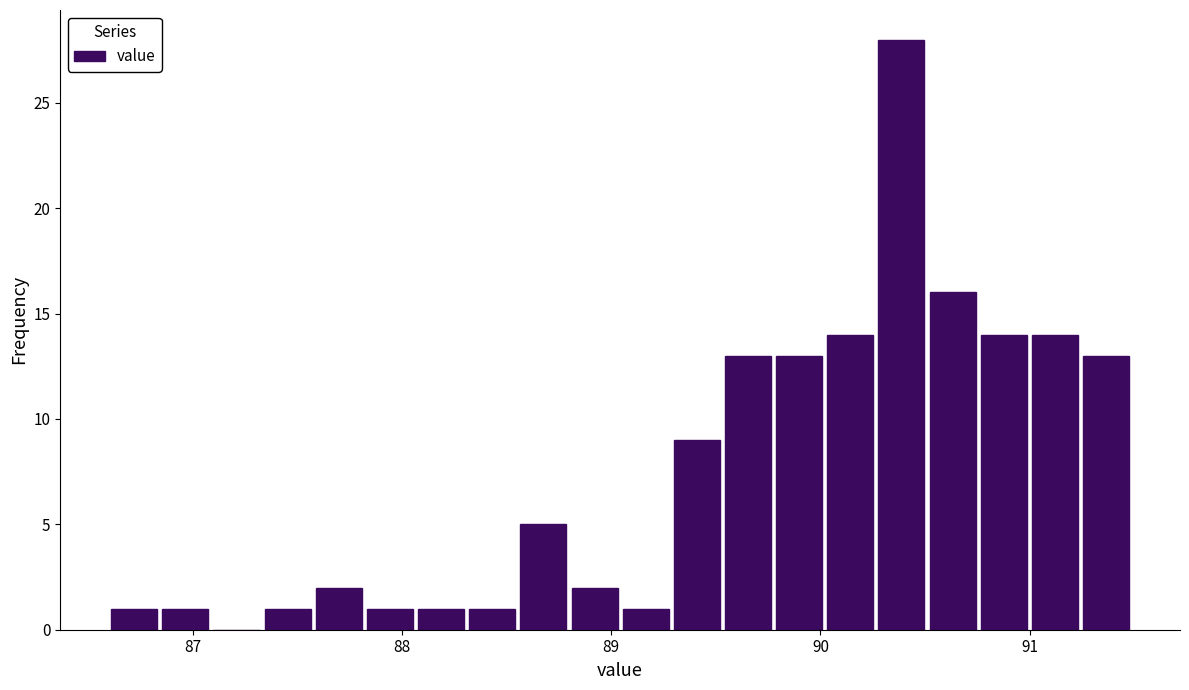

Read against the x-axis, roughly where is the centre of the tallest bar?

90.4